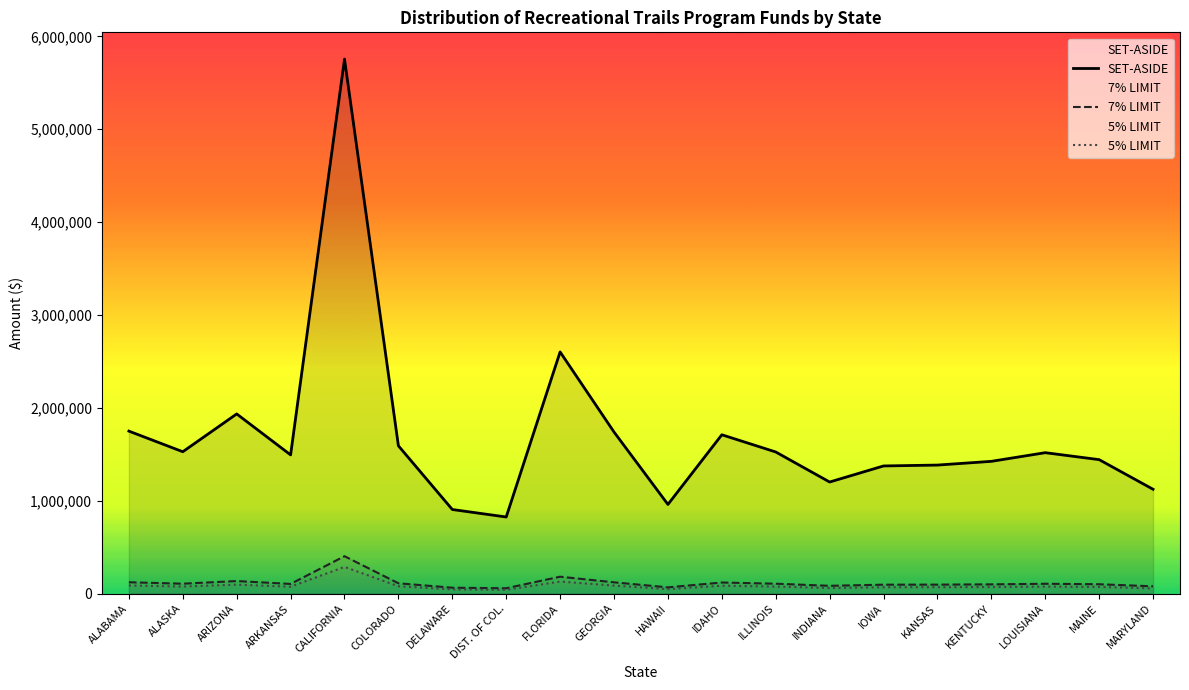

Which has a higher value, ARKANSAS or LOUISIANA?

LOUISIANA